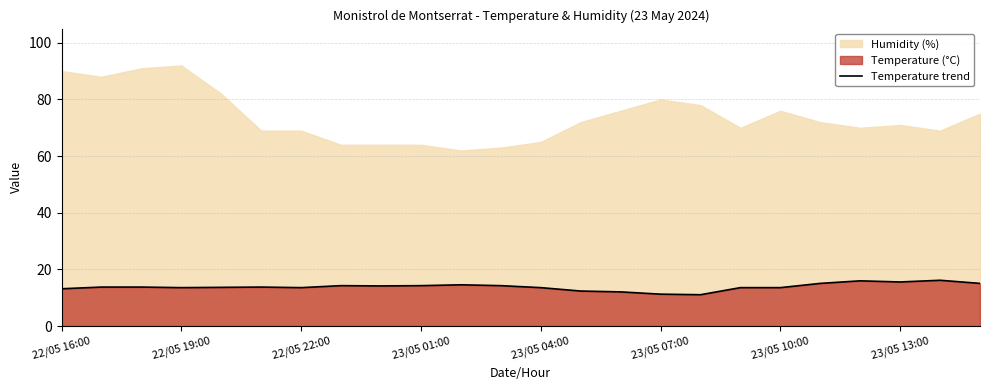

The value of Temperature trend at 23/05 01:00 is 21.0. True or false?

False